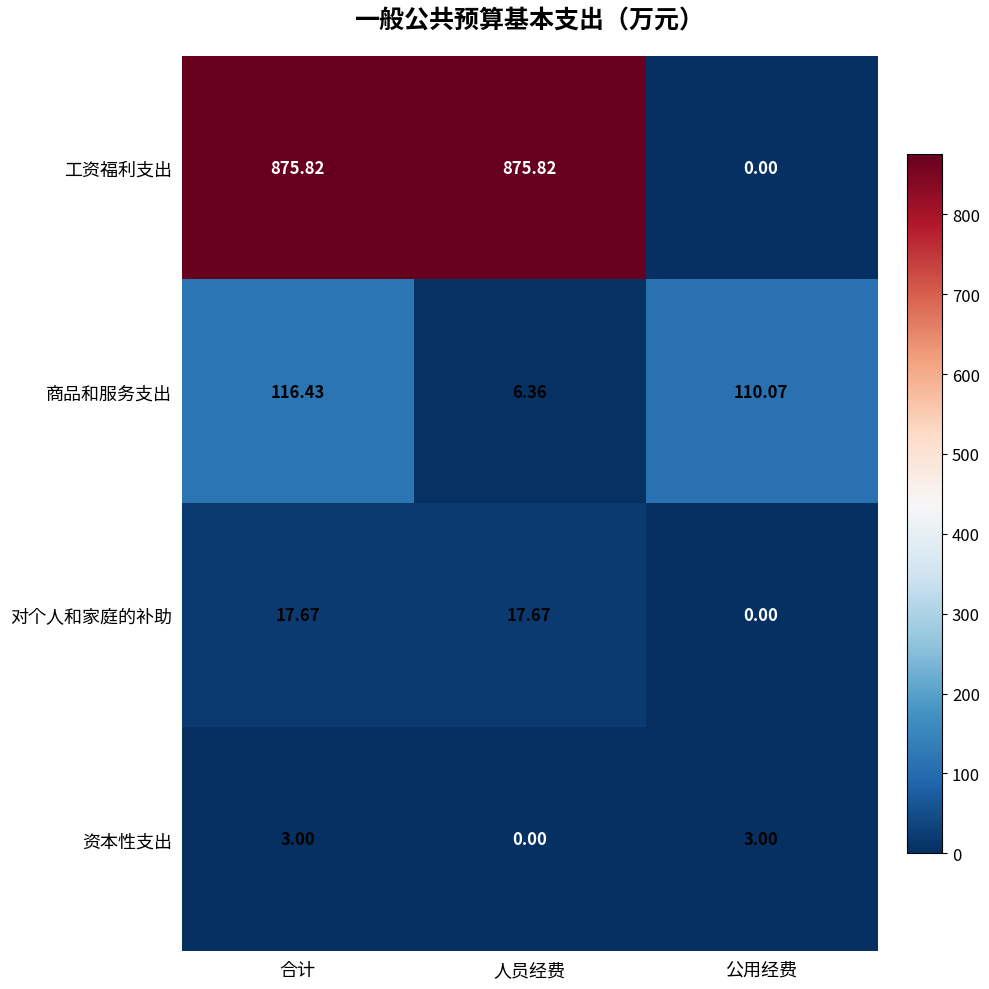

Where is 工资福利支出 nearest to the value 437?

公用经费